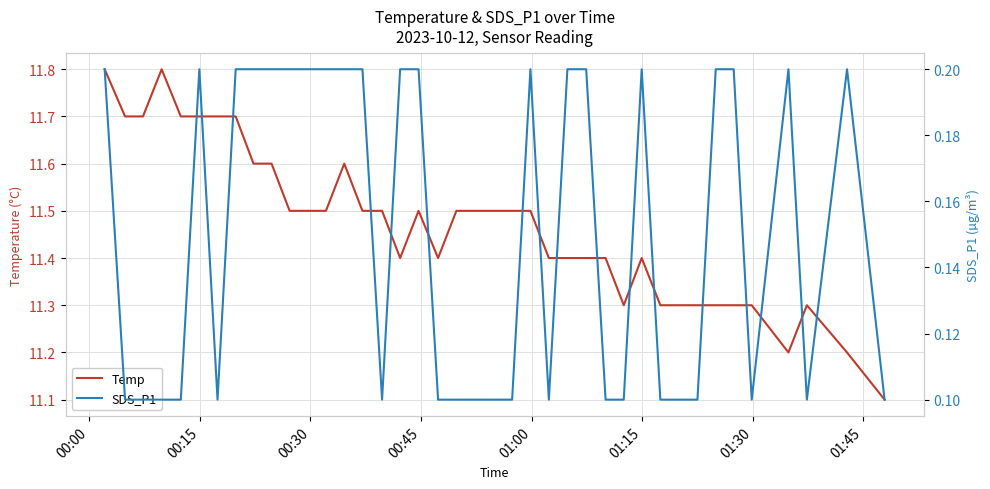

What is the sum of all Temp values?

458.8